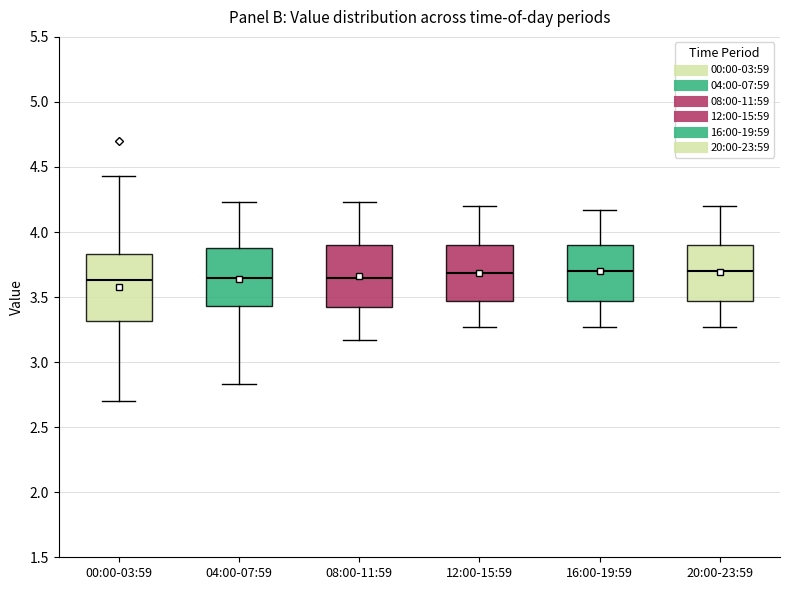

Where is the upper edge of the box for 16:00-19:59 on the y-axis? The values are not printed on the chart, so give them approximately, as read against the axis.

3.90